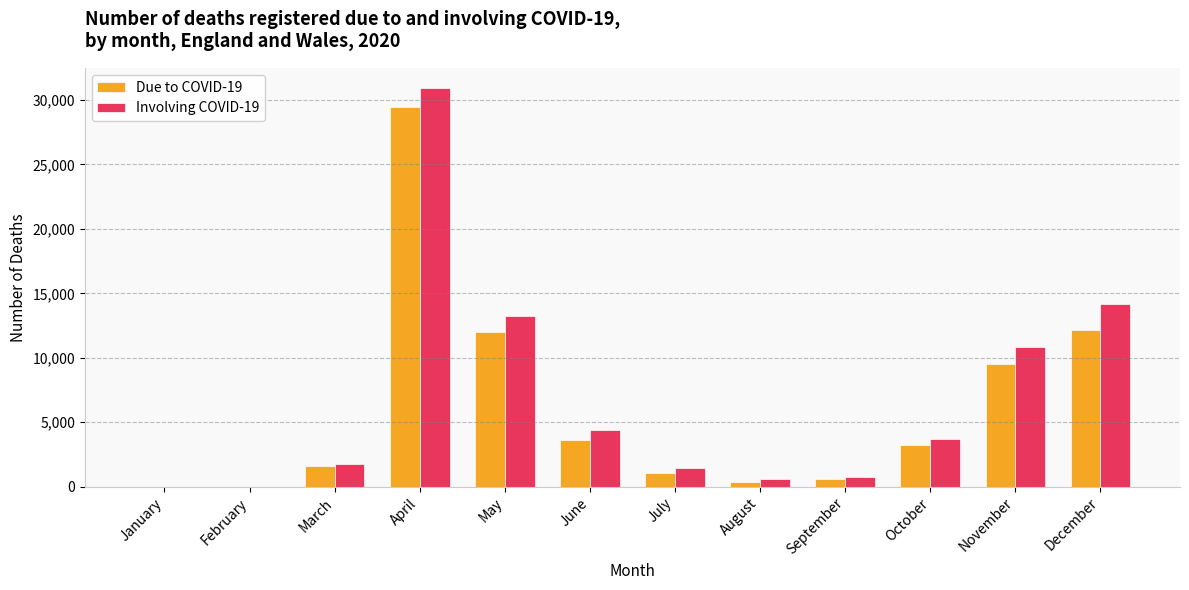

Between July and October, which series saw the biggest shift?

Involving COVID-19